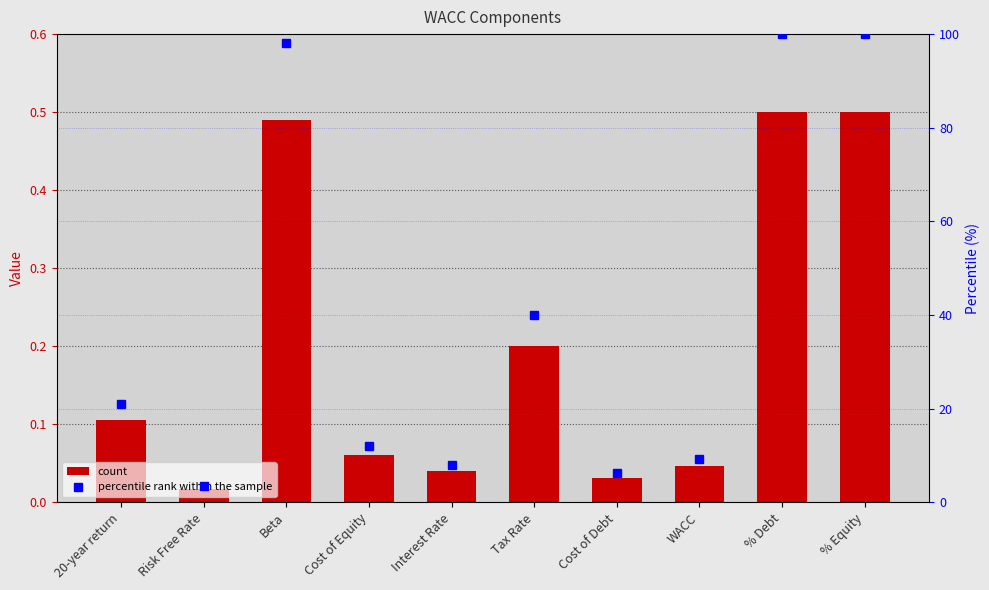

List the labels in order of percentile rank value, smallest first.

Risk Free Rate, Cost of Debt, Interest Rate, WACC, Cost of Equity, 20-year return, Tax Rate, Beta, % Debt, % Equity